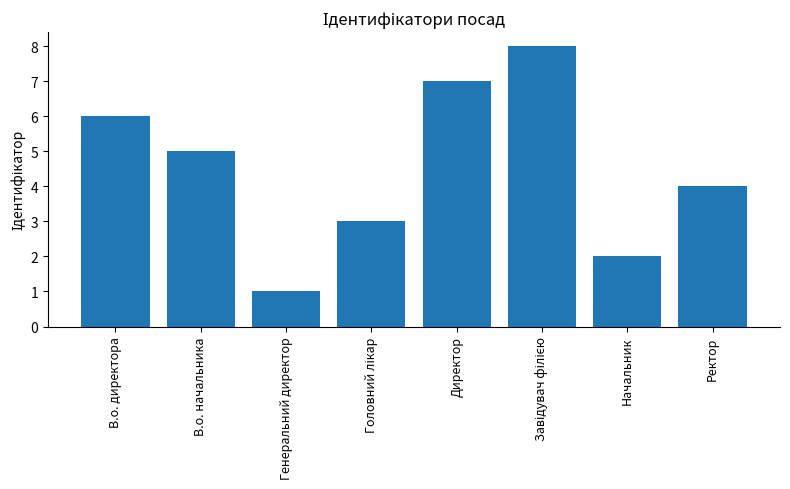

What is the change in value from В.о. начальника to Генеральний директор?

-4